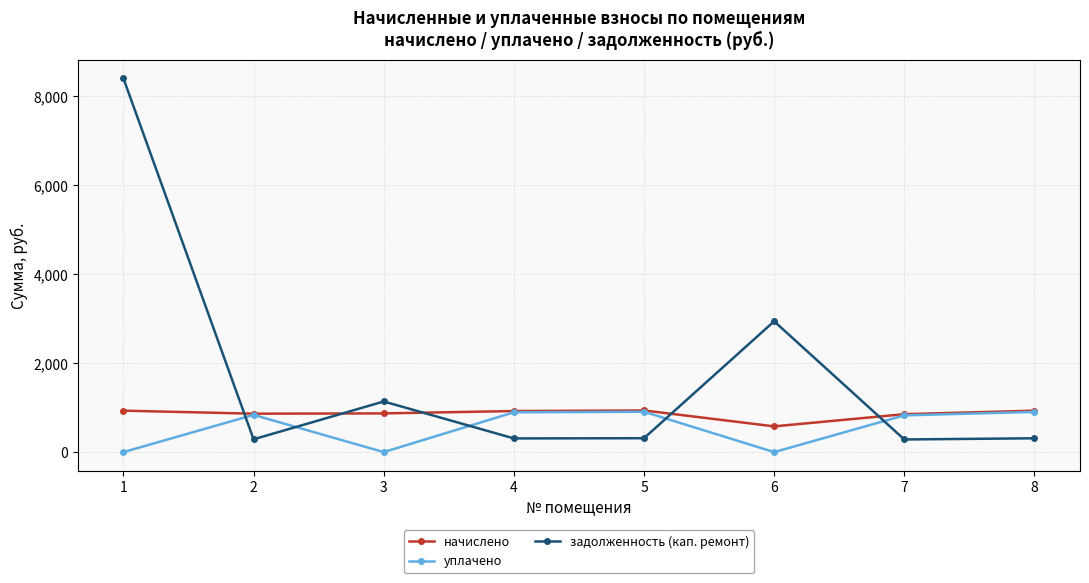

What is the total value across all series at 5?

2154.8